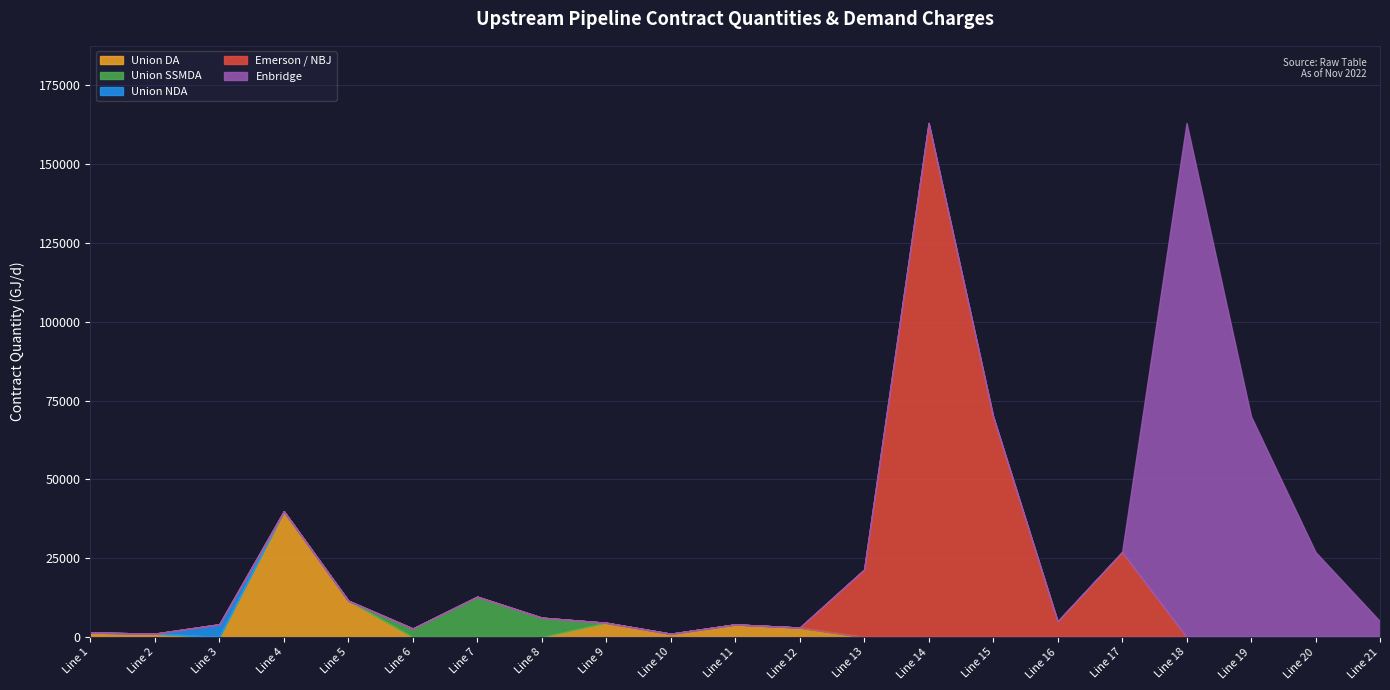

What are all the series names shown in the legend?

Union DA, Union SSMDA, Union NDA, Emerson / NBJ, Enbridge